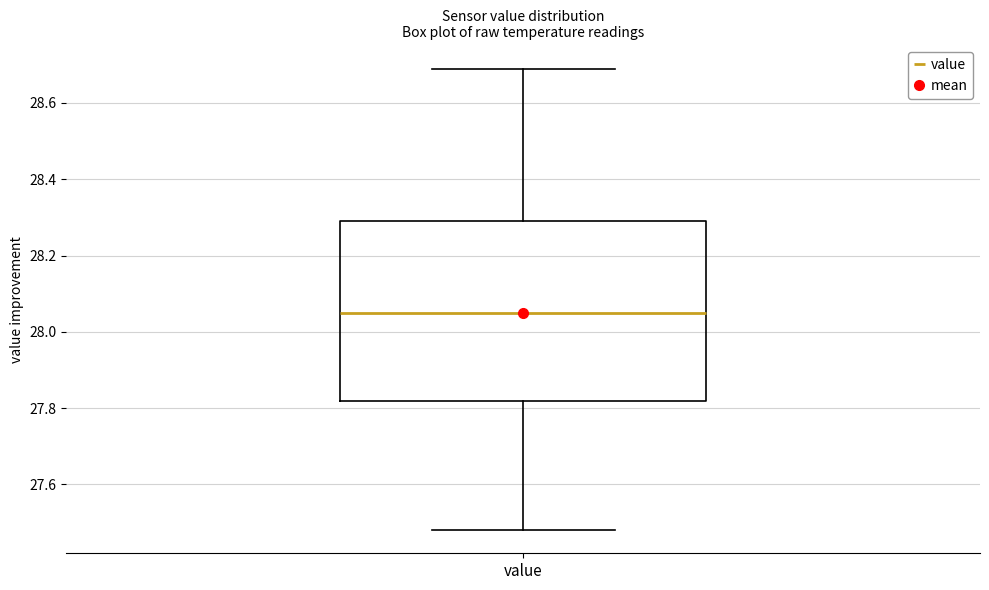

Read this box plot against the y-axis: the position of the median line, the range covered by the box, and the ends of both whiskers. The values are not printed on the chart, so give them approximately, as read against the axis.

median 28.06, box 27.82 to 28.30, whiskers 27.48 to 28.70